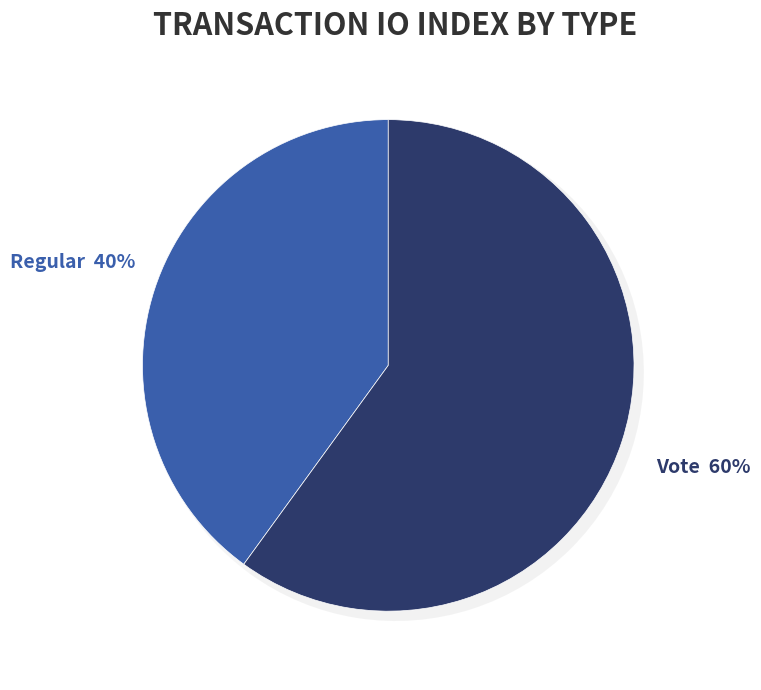

To the nearest percent, what is the average slice percentage?

50%